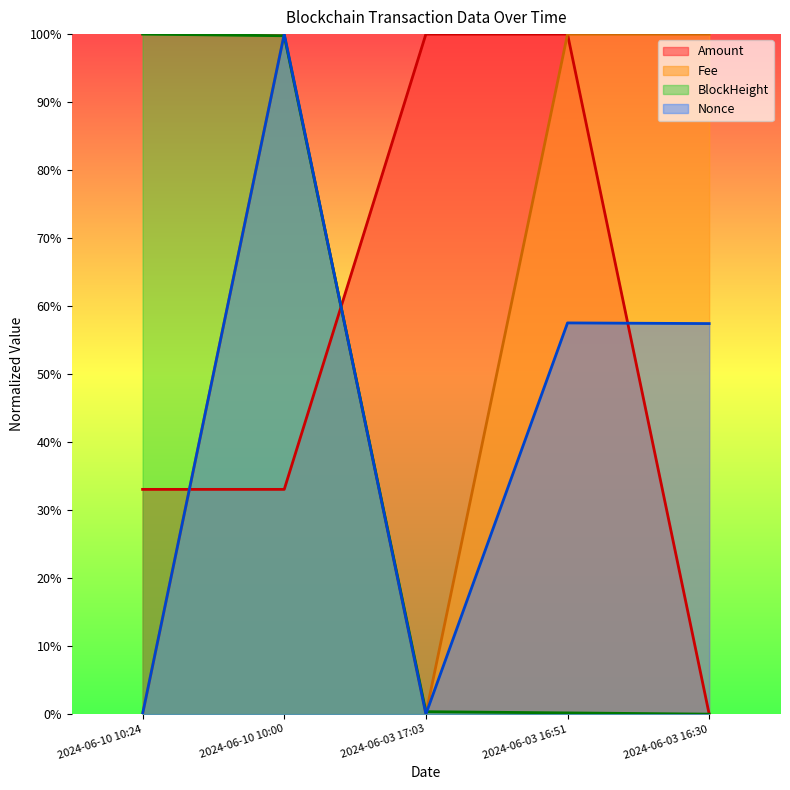

What is the average value of the Amount series?

53.2